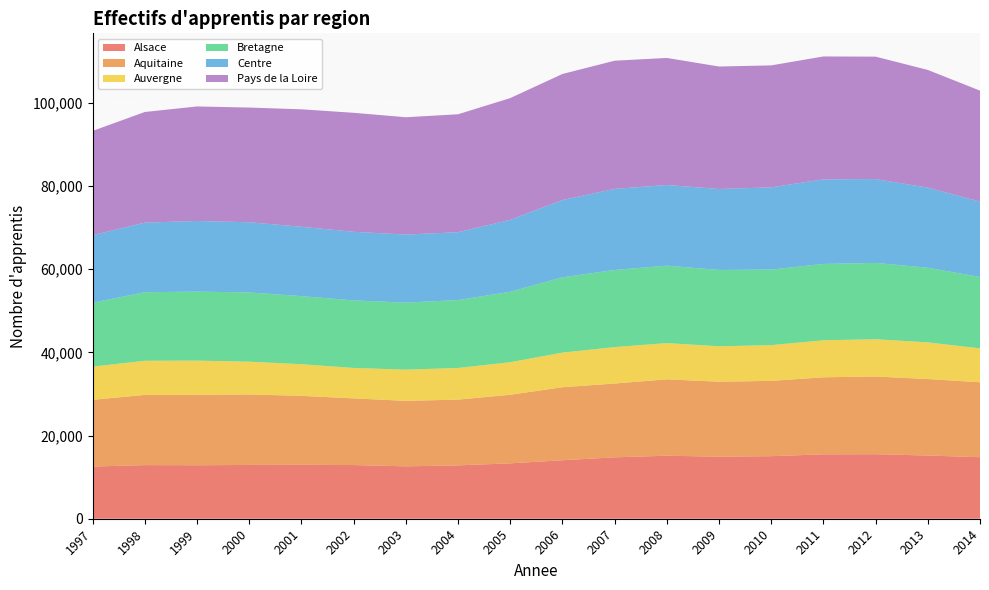

Reading right to left, transcribe all the data shown in this chart.

Alsace: 2014=14790	2013=15194	2012=15511	2011=15484	2010=15041	2009=14918	2008=15151	2007=14759	2006=14063	2005=13316	2004=12829	2003=12598	2002=12907	2001=12955	2000=12935	1999=12858	1998=12895	1997=12546
Aquitaine: 2014=18020	2013=18386	2012=18676	2011=18518	2010=18096	2009=18026	2008=18362	2007=17745	2006=17548	2005=16487	2004=15802	2003=15738	2002=16030	2001=16581	2000=16939	1999=16938	1998=16877	1997=16034
Auvergne: 2014=8149	2013=8816	2012=8963	2011=8895	2010=8595	2009=8515	2008=8711	2007=8759	2006=8324	2005=7831	2004=7612	2003=7504	2002=7315	2001=7614	2000=7886	1999=8215	1998=8208	1997=7988
Bretagne: 2014=17160	2013=17949	2012=18348	2011=18355	2010=18173	2009=18352	2008=18618	2007=18540	2006=18105	2005=16925	2004=16333	2003=16109	2002=16232	2001=16367	2000=16636	1999=16591	1998=16473	1997=15363
Centre: 2014=18126	2013=19258	2012=20152	2011=20338	2010=19758	2009=19462	2008=19384	2007=19494	2006=18583	2005=17298	2004=16308	2003=16365	2002=16490	2001=16671	2000=16880	1999=16978	1998=16729	1997=16233
Pays de la Loire: 2014=26670	2013=28286	2012=29435	2011=29543	2010=29319	2009=29441	2008=30547	2007=30812	2006=30293	2005=29262	2004=28349	2003=28205	2002=28613	2001=28238	2000=27571	1999=27532	1998=26601	1997=25064